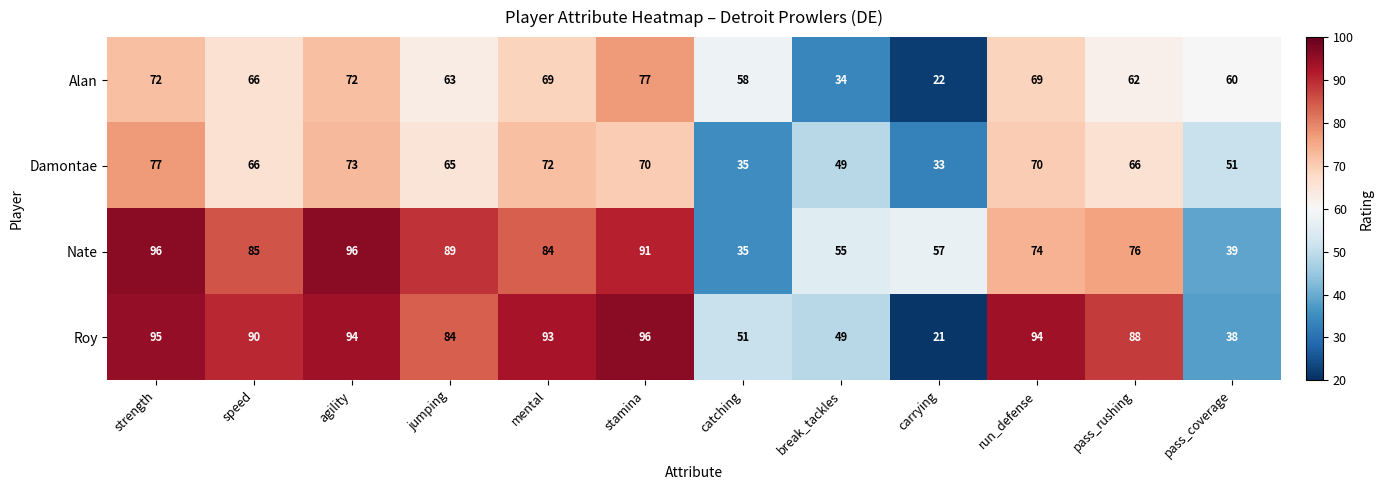

What is the greatest value displayed?

96